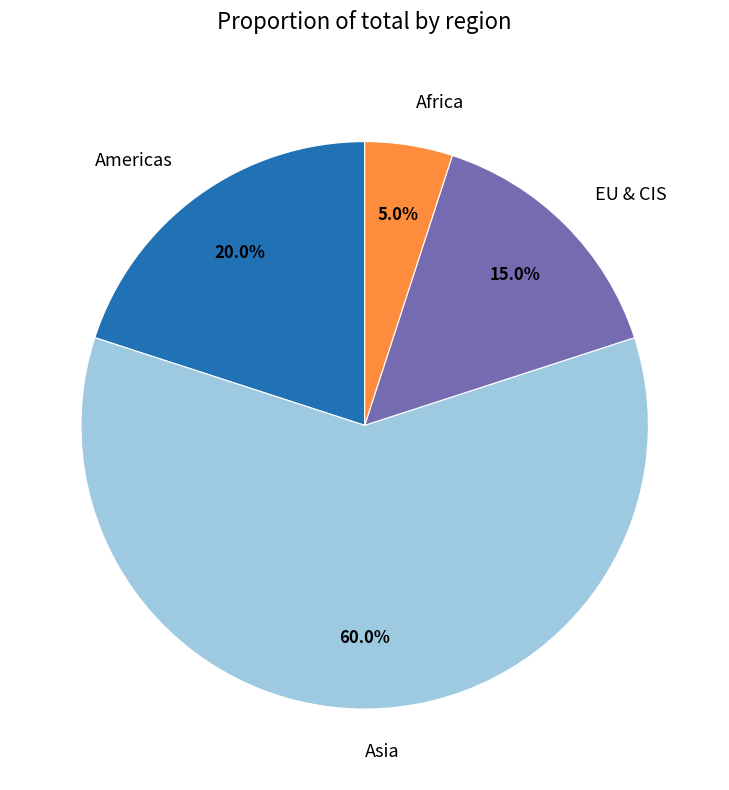

Do Africa and EU & CIS together represent more than half of the pie?

No